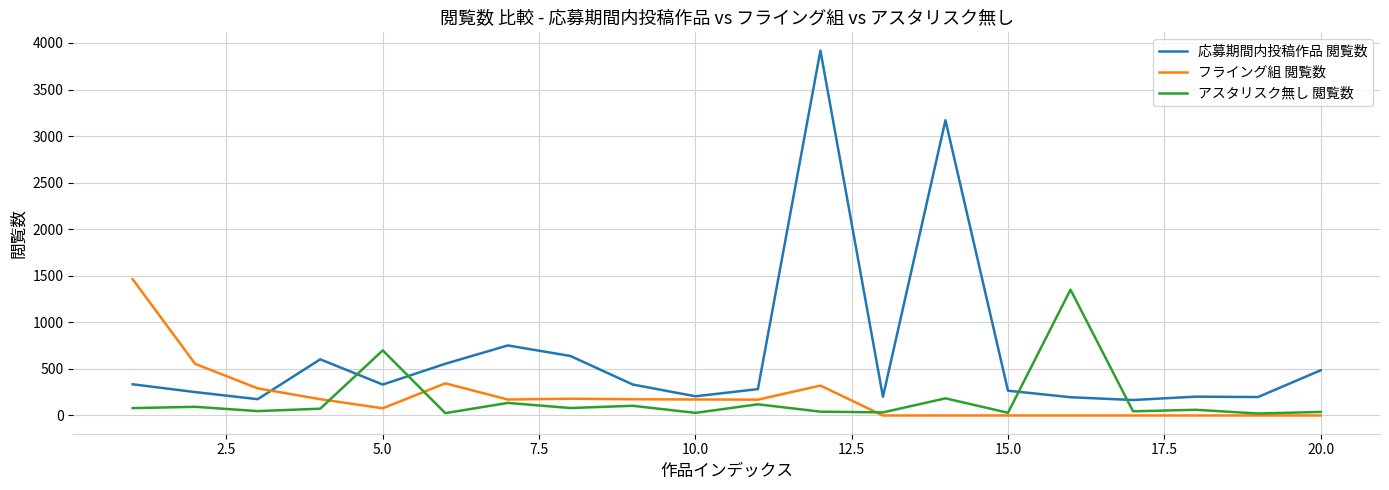

True or false: フライング組 閲覧数 and アスタリスク無し 閲覧数 intersect in this chart.

True